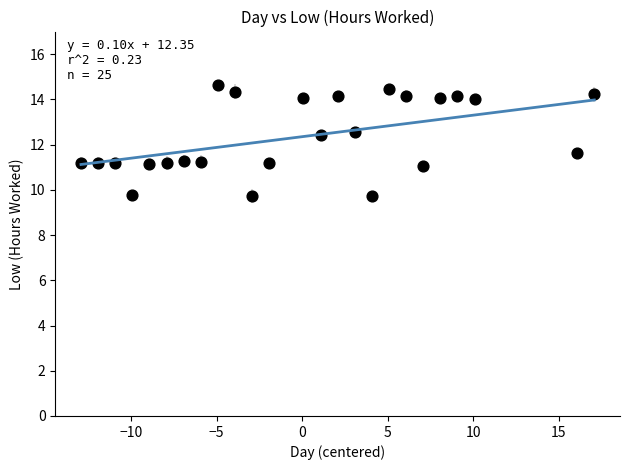

How many data points are displayed?

25